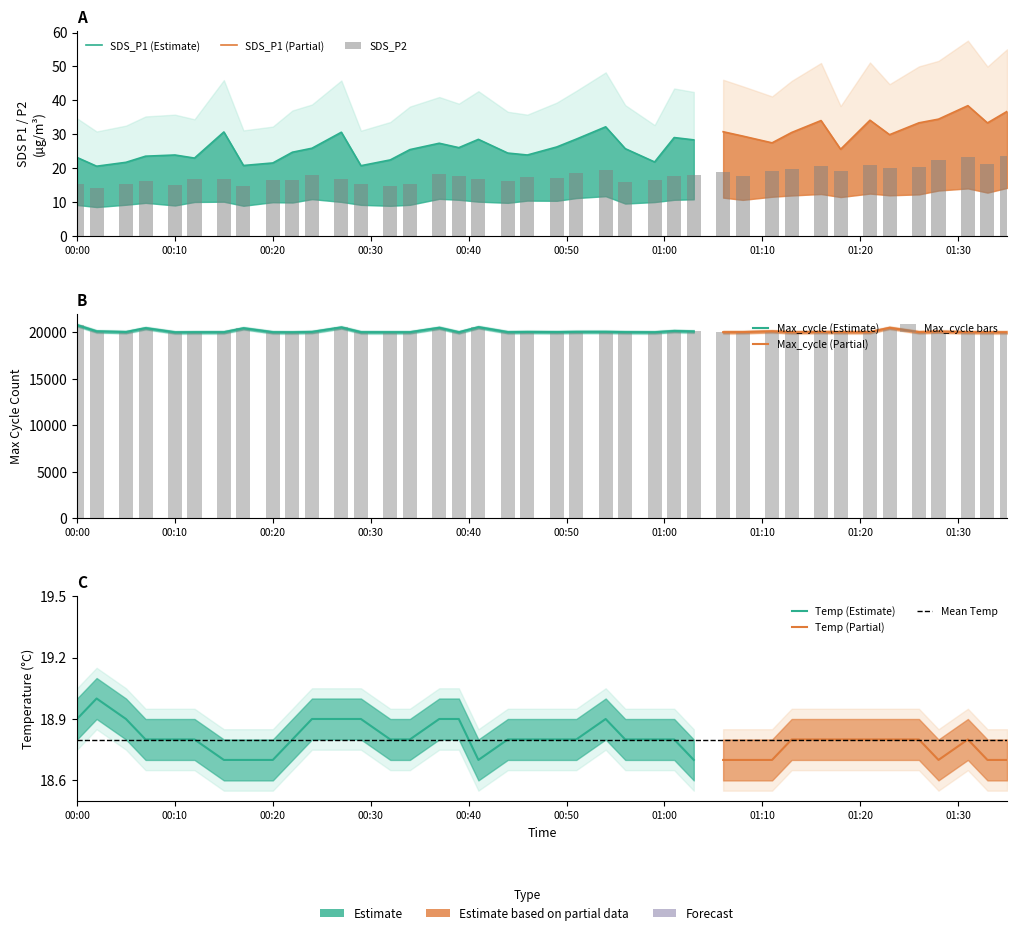

Count the number of categories in the chart.

40